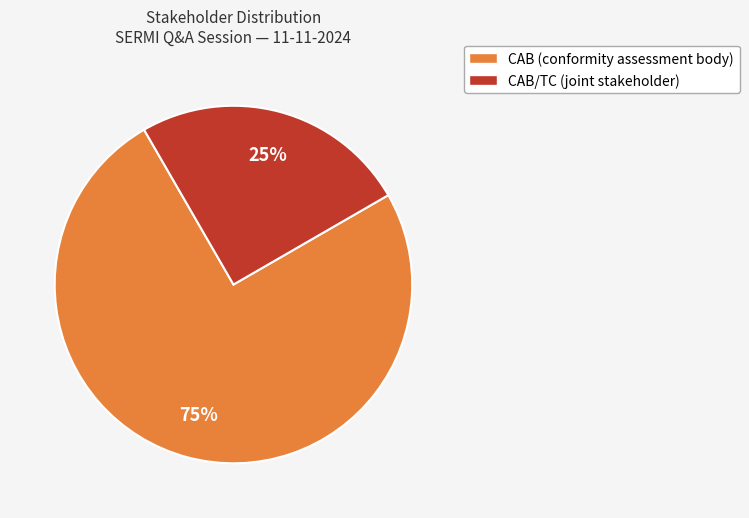

Is there a majority slice in this chart?

Yes